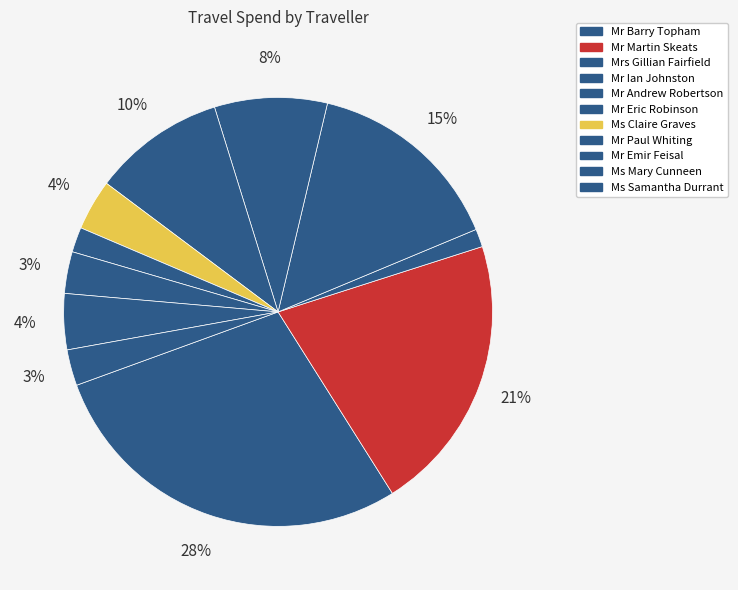

Does any single category account for the majority?

No